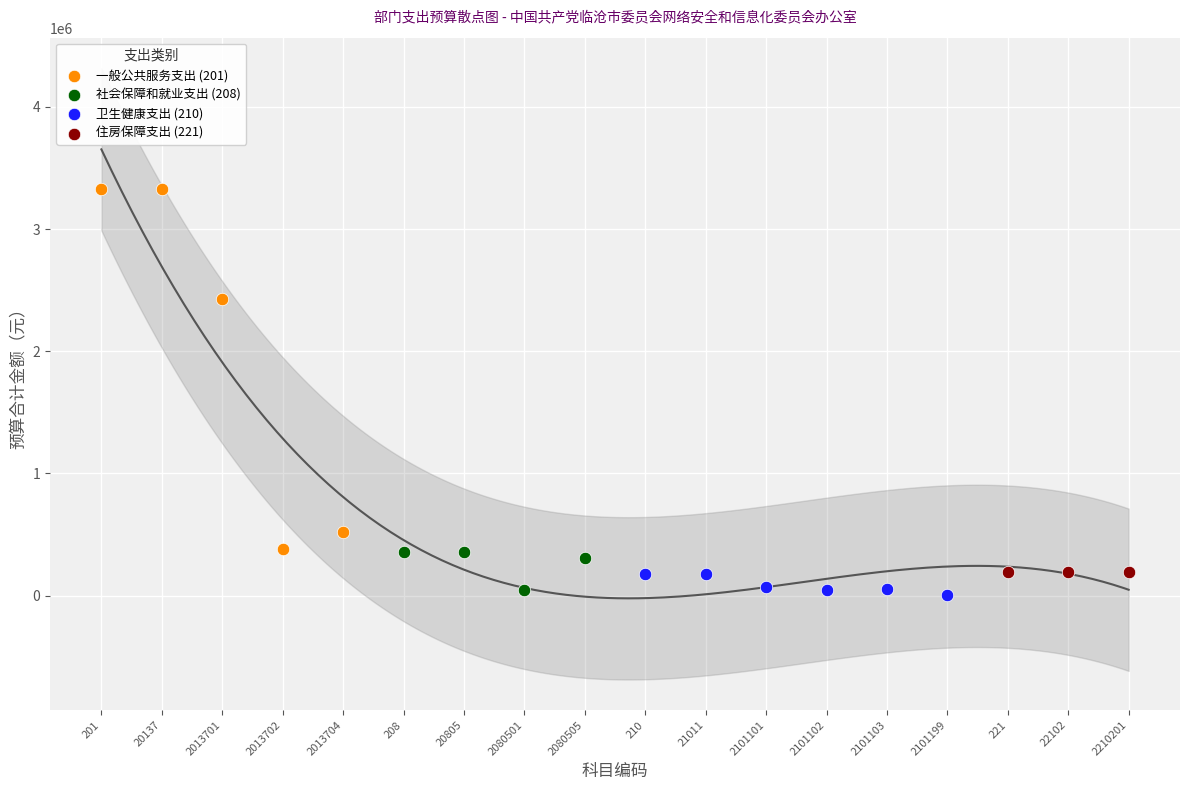

Which series reaches the maximum Y coordinate?

一般公共服务支出 (201)